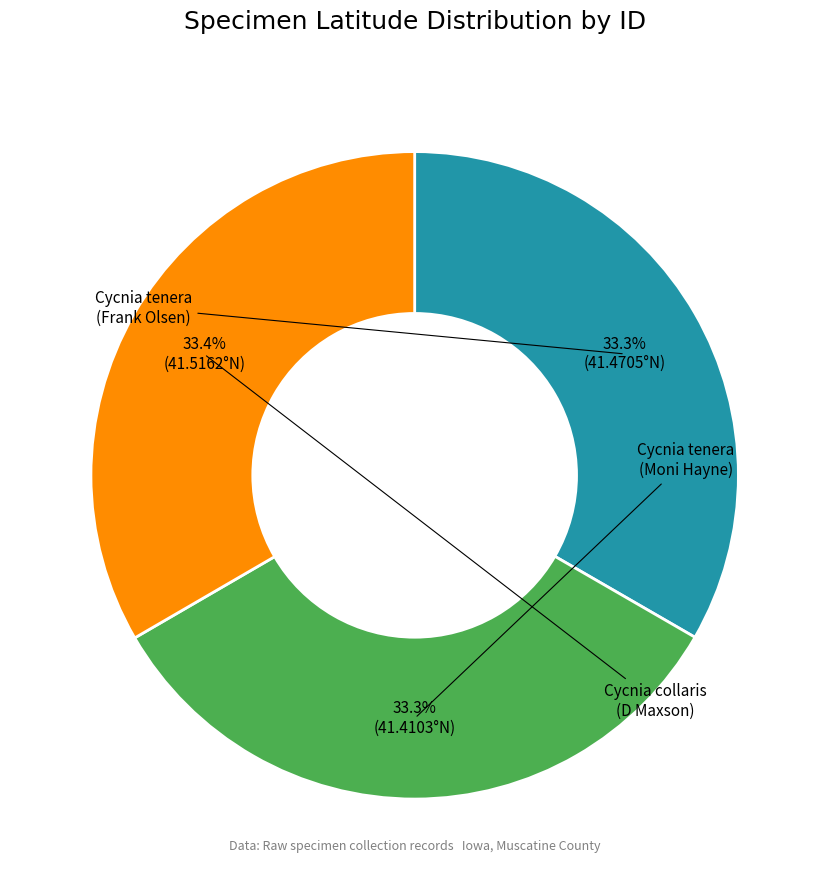

Is there any slice that represents more than half of the pie?

No